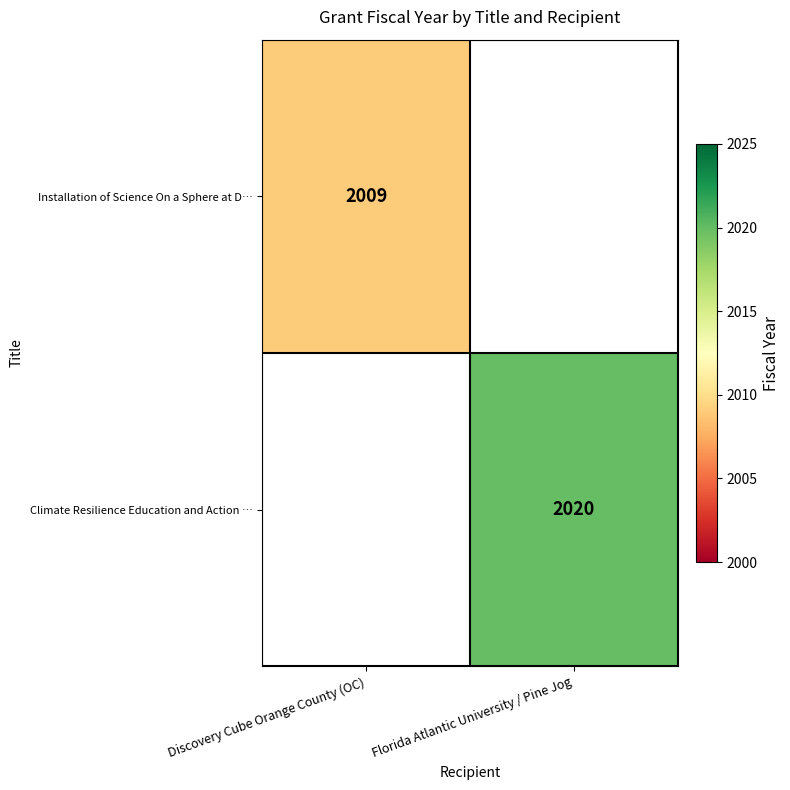

True or false: Climate Resilience Education and Action … has a value of 3465 at Florida Atlantic University / Pine Jog.

False